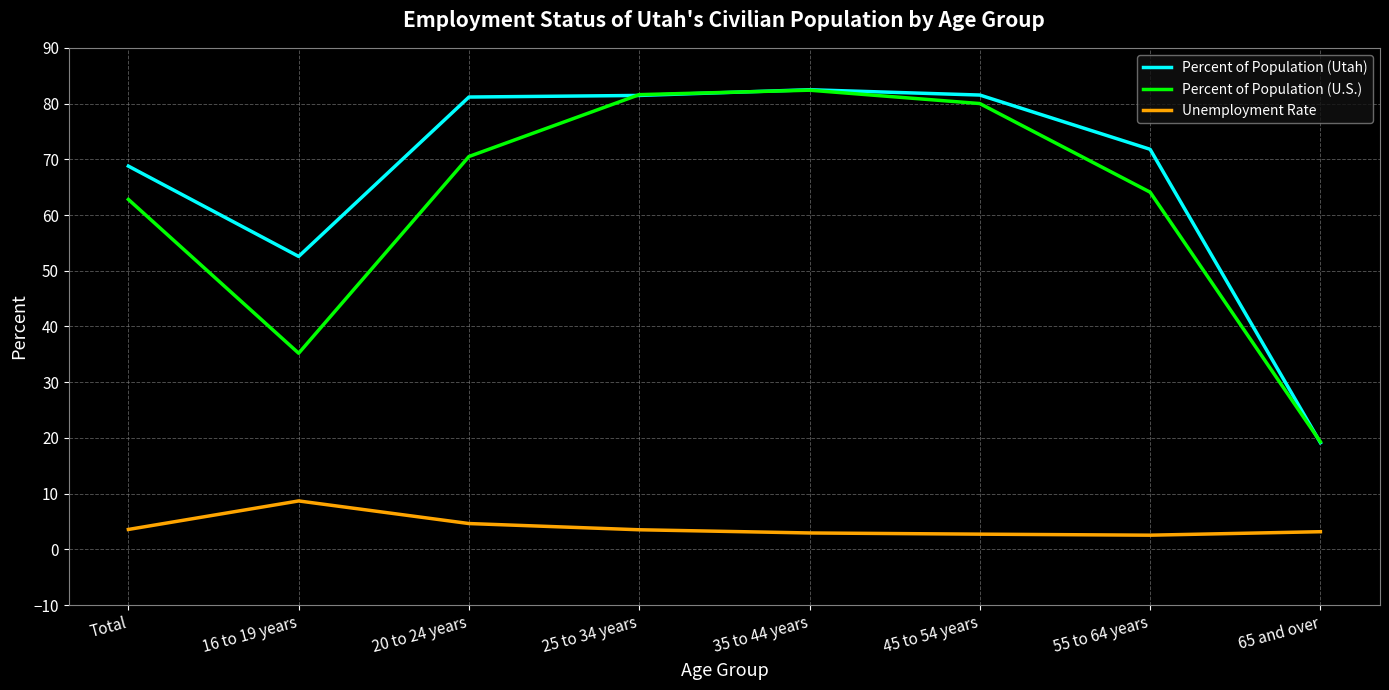

What is the highest value of the Percent of Population (U.S.) series?

82.4